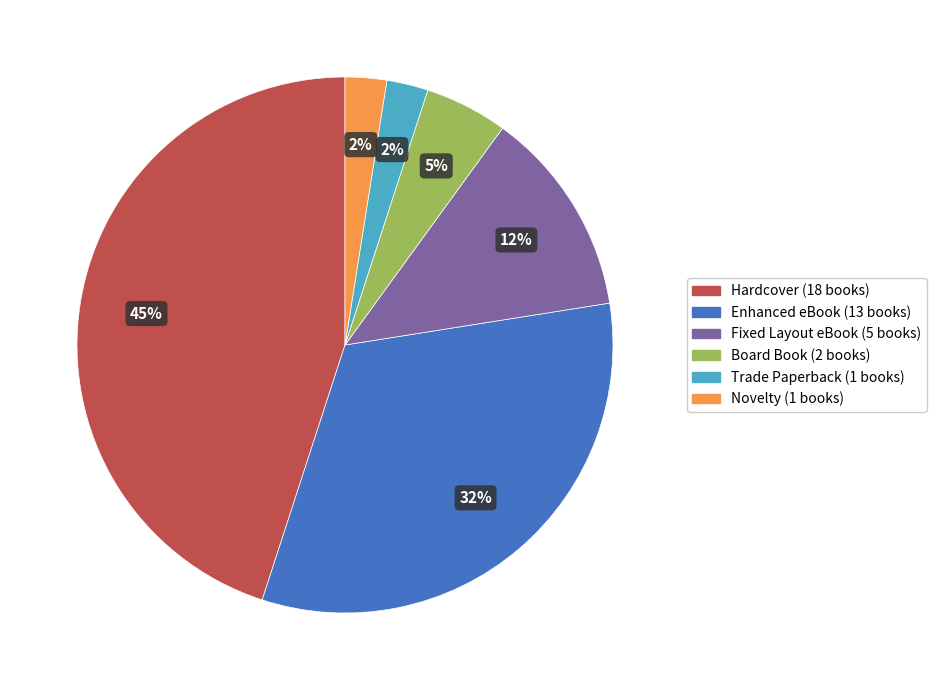

Is there any slice that represents more than half of the pie?

No